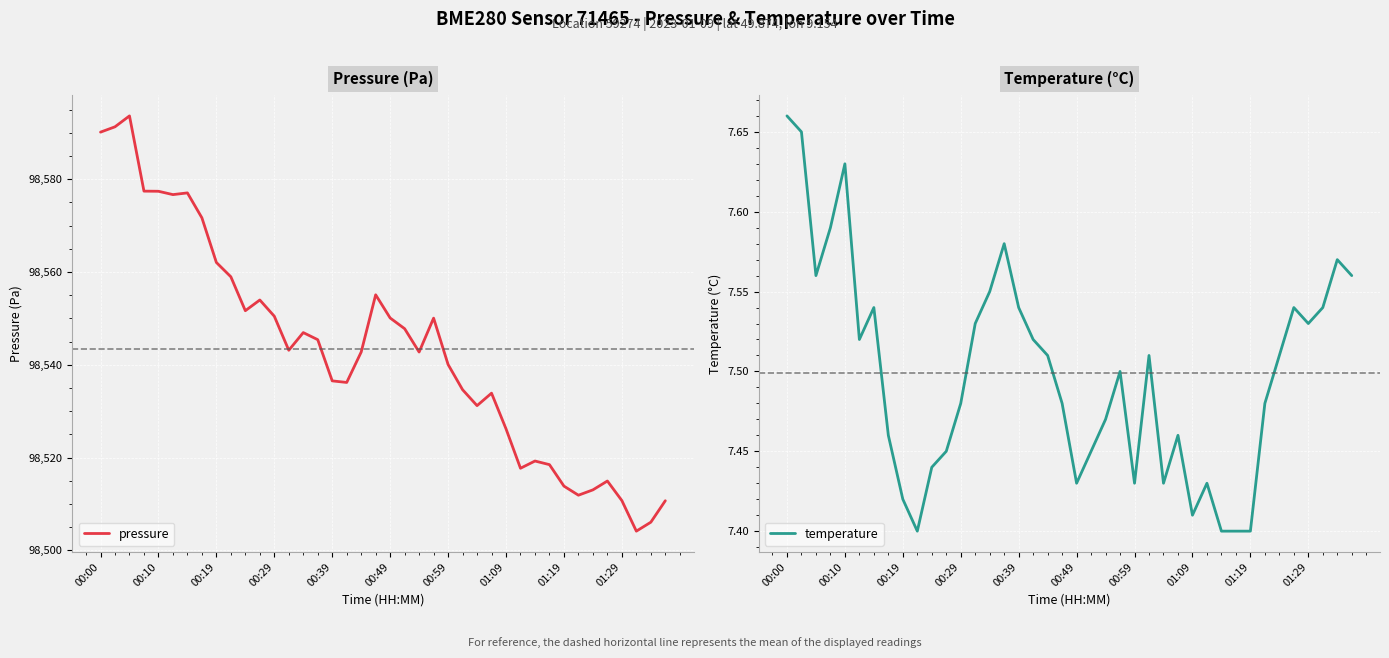

What is the minimum value for pressure?

98504.1